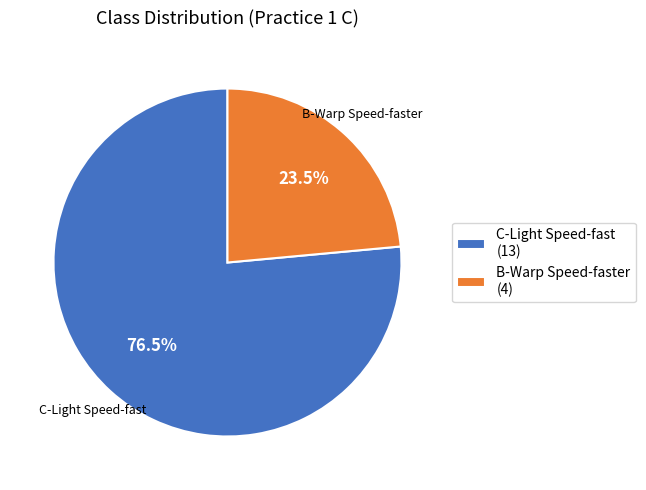

To the nearest percent, what is the average slice percentage?

50%